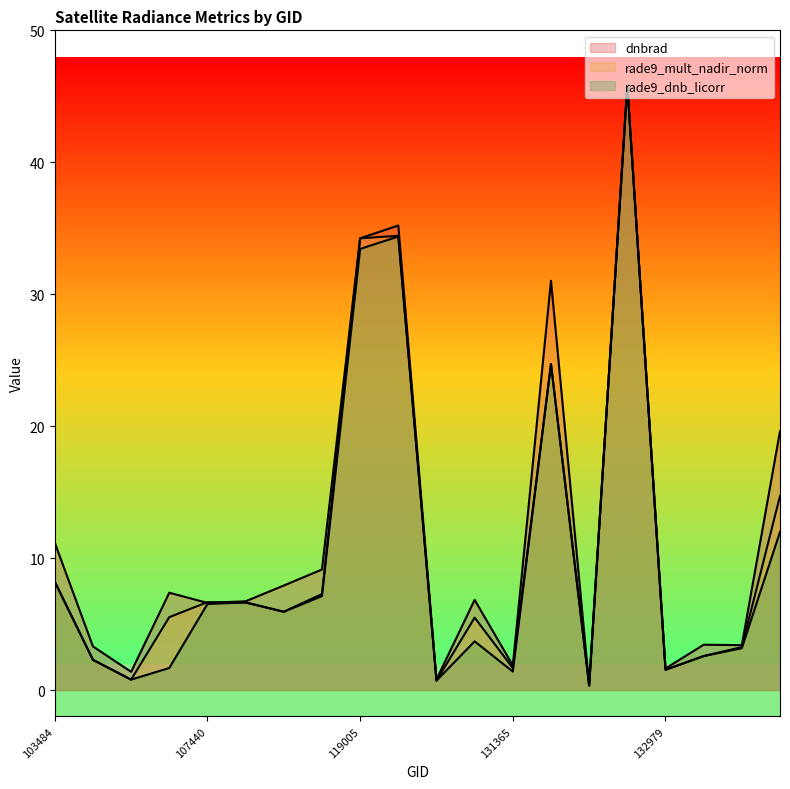

What is the smallest value displayed?

0.3